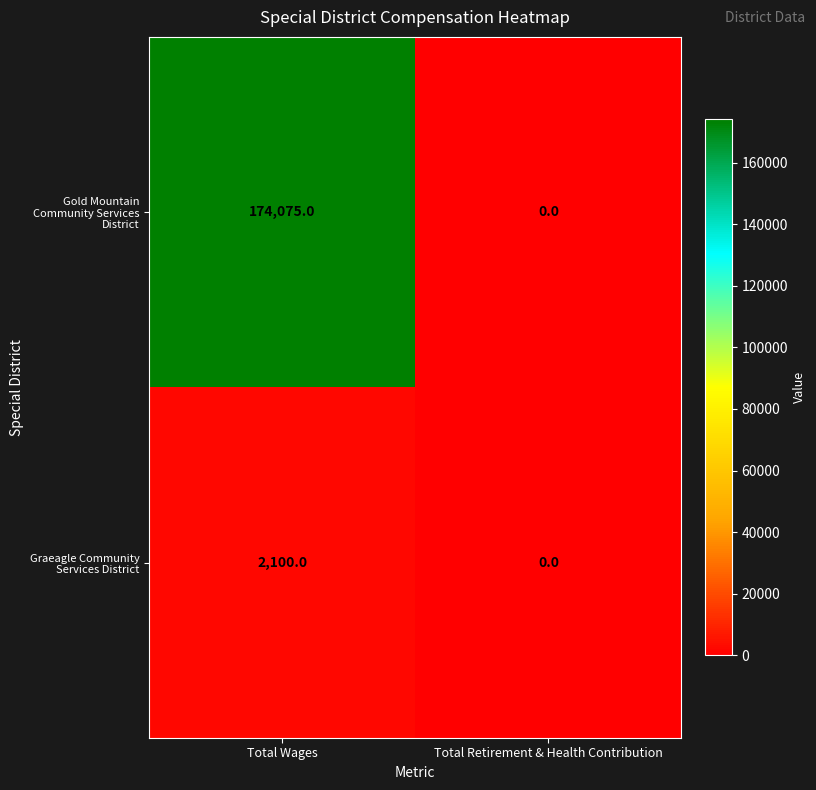

Where is Gold Mountain Community Services District nearest to the value 87037?

Total Retirement & Health Contribution